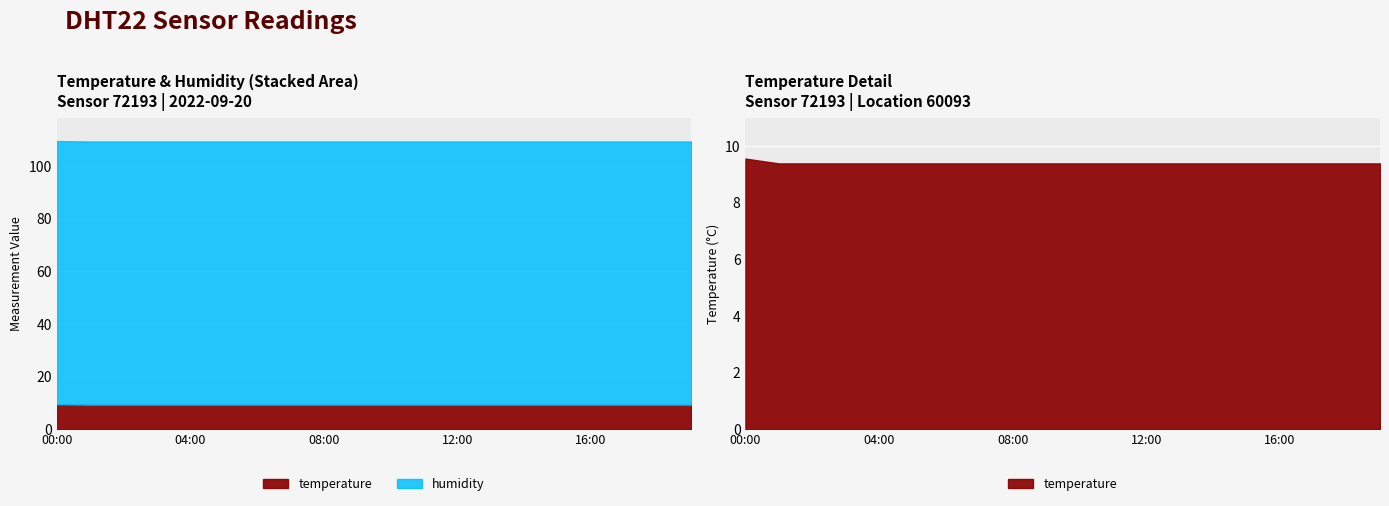

At 19:00, list the series in order from largest to smallest.

humidity, temperature